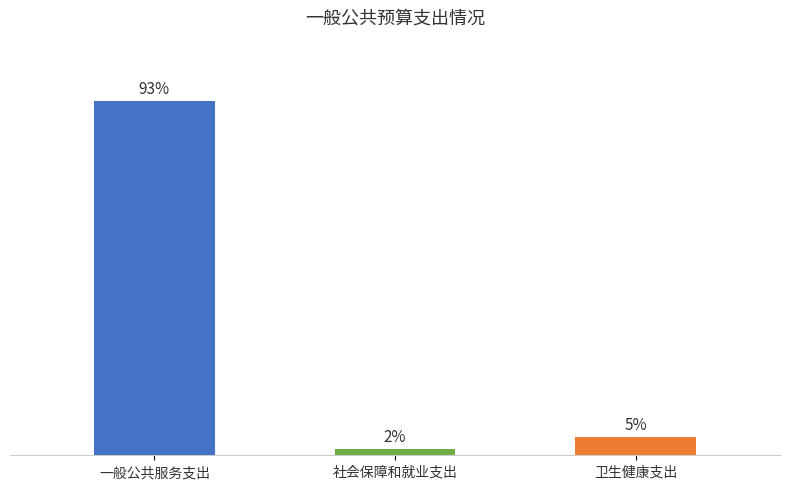

At which category does the chart reach its minimum across all series?

社会保障和就业支出